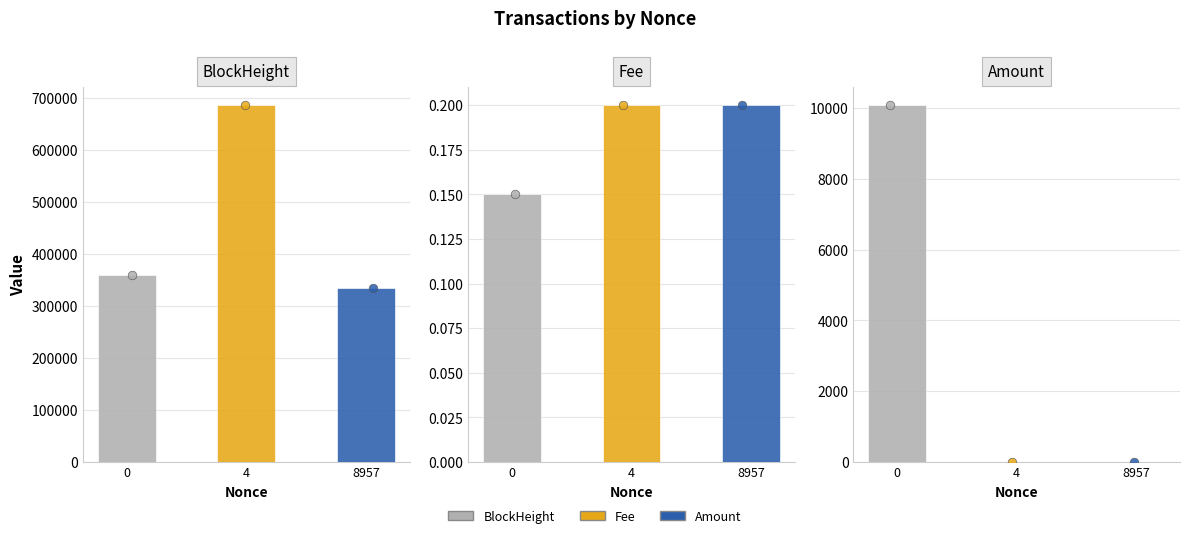

Which series has the largest total across all categories?

BlockHeight